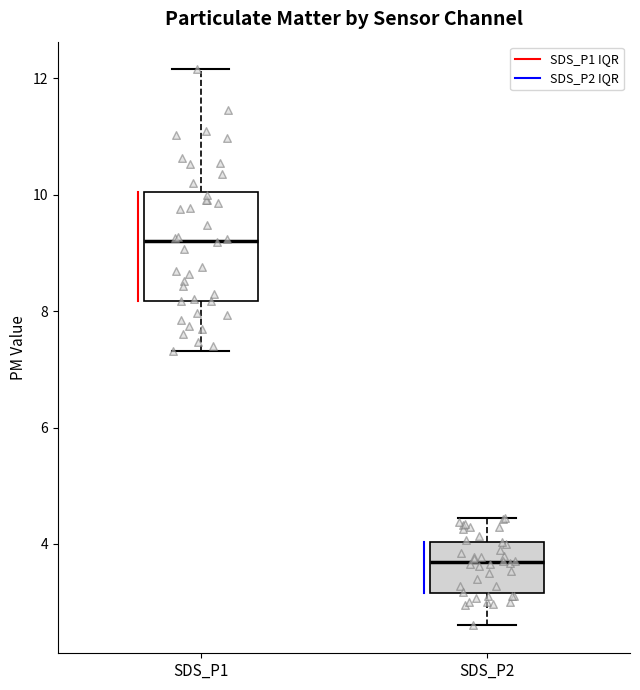

Where does the upper whisker of the box for SDS_P1 end on the y-axis? The values are not printed on the chart, so give them approximately, as read against the axis.

12.2